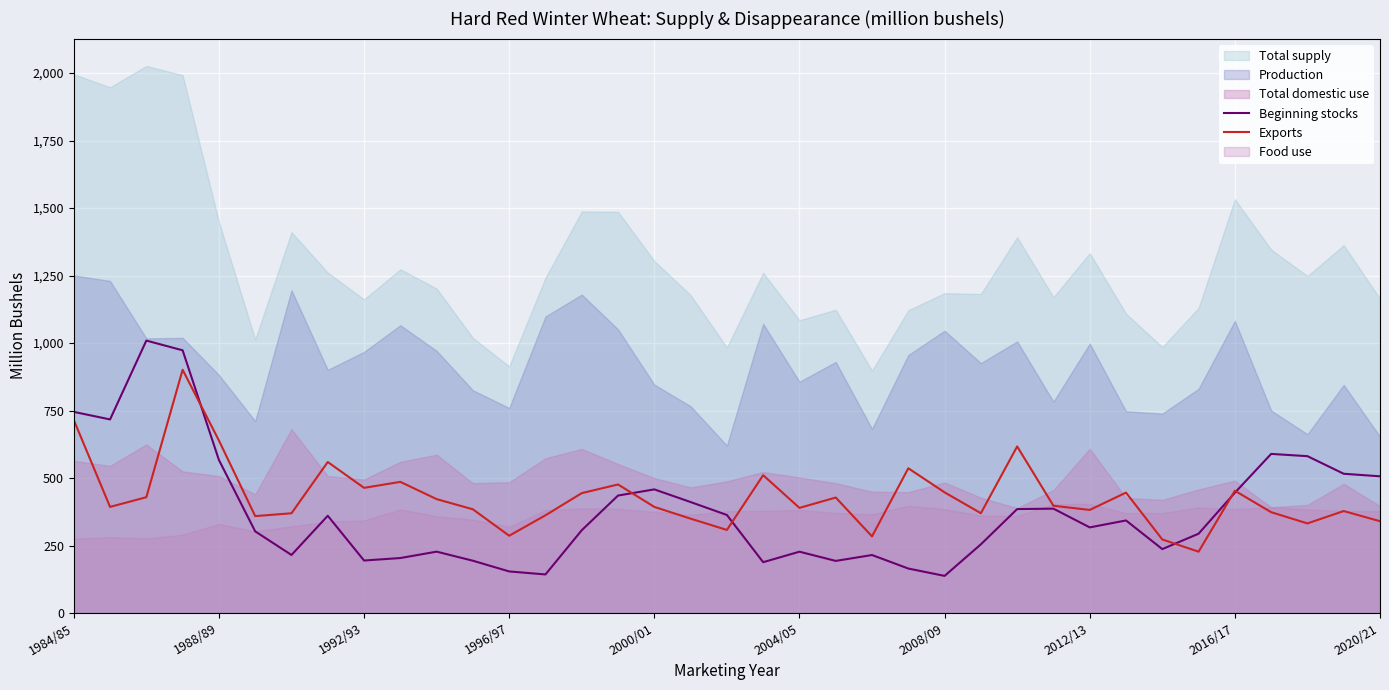

What is the sum of the Exports values at 2016/17 and 2008/09?

899.8